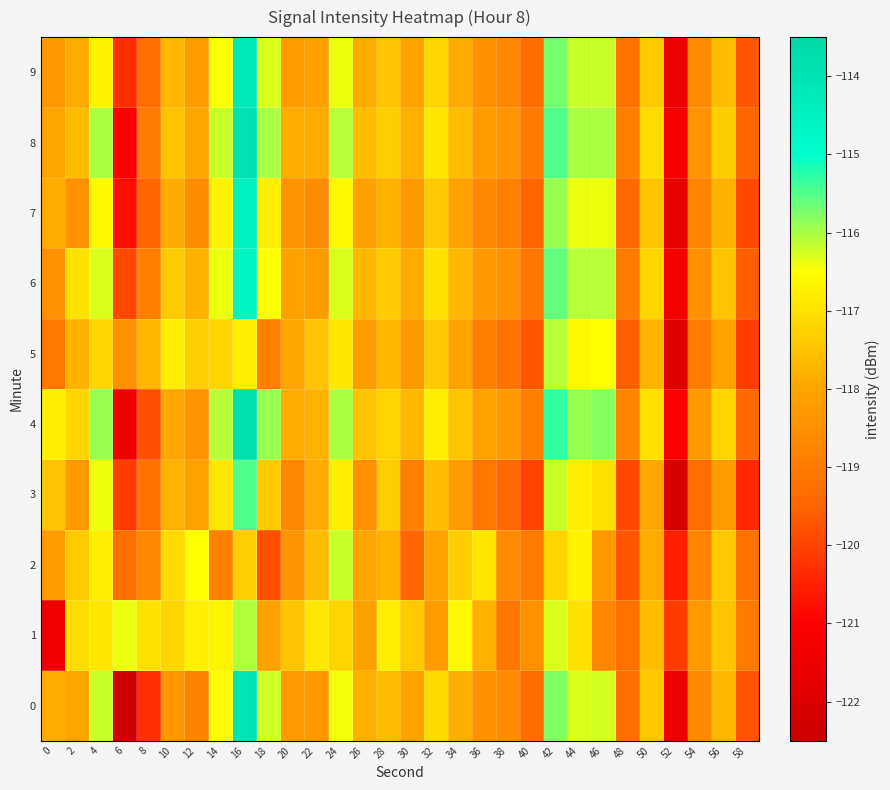

Reading left to right, list all the values displayed in this chart.

0: 0=-117.9	2=-118.0	4=-116.2	6=-122.4	8=-120.3	10=-118.4	12=-118.9	14=-116.5	16=-114.0	18=-116.2	20=-118.3	22=-118.3	24=-116.4	26=-117.8	28=-117.6	30=-118.0	32=-117.1	34=-117.8	36=-118.5	38=-118.6	40=-119.3	42=-115.8	44=-116.3	46=-116.3	48=-119.2	50=-117.4	52=-121.5	54=-118.7	56=-117.7	58=-119.7
1: 0=-121.4	2=-117.1	4=-116.9	6=-116.4	8=-117.0	10=-117.2	12=-116.7	14=-116.7	16=-116.1	18=-118.1	20=-117.5	22=-116.9	24=-117.2	26=-118.1	28=-116.8	30=-117.4	32=-118.2	34=-116.6	36=-117.8	38=-119.1	40=-118.5	42=-116.3	44=-117.0	46=-118.7	48=-119.2	50=-117.6	52=-120.1	54=-118.3	56=-117.5	58=-119.0
2: 0=-118.2	2=-117.4	4=-116.8	6=-119.3	8=-118.7	10=-117.1	12=-116.5	14=-118.9	16=-117.3	18=-119.8	20=-118.4	22=-117.6	24=-116.2	26=-118.0	28=-117.8	30=-119.5	32=-118.1	34=-117.3	36=-116.9	38=-118.6	40=-119.0	42=-117.2	44=-116.7	46=-118.3	48=-119.7	50=-117.9	52=-120.5	54=-118.8	56=-117.4	58=-119.2
3: 0=-117.5	2=-118.3	4=-116.4	6=-120.1	8=-119.2	10=-117.8	12=-118.1	14=-116.9	16=-115.5	18=-117.4	20=-118.7	22=-117.9	24=-116.8	26=-118.5	28=-117.3	30=-118.9	32=-117.6	34=-118.2	36=-119.1	38=-119.4	40=-120.0	42=-116.2	44=-116.8	46=-117.0	48=-119.9	50=-118.0	52=-122.1	54=-119.3	56=-118.2	58=-120.4
4: 0=-116.8	2=-117.2	4=-115.9	6=-121.5	8=-119.8	10=-118.0	12=-118.4	14=-116.1	16=-113.8	18=-115.9	20=-117.9	22=-117.8	24=-116.0	26=-117.5	28=-117.2	30=-117.7	32=-116.8	34=-117.5	36=-118.1	38=-118.3	40=-118.9	42=-115.3	44=-115.9	46=-115.8	48=-118.8	50=-117.0	52=-121.1	54=-118.3	56=-117.2	58=-119.4
5: 0=-119.1	2=-117.8	4=-117.2	6=-118.5	8=-117.7	10=-116.8	12=-117.3	14=-117.2	16=-116.8	18=-118.9	20=-118.0	22=-117.5	24=-116.9	26=-118.2	28=-117.7	30=-118.3	32=-117.4	34=-118.1	36=-118.9	38=-119.2	40=-119.7	42=-116.1	44=-116.6	46=-116.5	48=-119.6	50=-117.8	52=-121.9	54=-119.0	56=-118.1	58=-120.1
6: 0=-118.5	2=-117.0	4=-116.3	6=-119.9	8=-118.9	10=-117.4	12=-117.8	14=-116.4	16=-114.6	18=-116.5	20=-118.1	22=-118.2	24=-116.3	26=-117.7	28=-117.4	30=-117.9	32=-117.0	34=-117.7	36=-118.3	38=-118.5	40=-119.1	42=-115.6	44=-116.1	46=-116.1	48=-119.0	50=-117.2	52=-121.3	54=-118.5	56=-117.5	58=-119.6
7: 0=-117.9	2=-118.5	4=-116.6	6=-120.8	8=-119.5	10=-117.9	12=-118.6	14=-116.7	16=-114.5	18=-116.8	20=-118.4	22=-118.6	24=-116.6	26=-118.1	28=-117.8	30=-118.3	32=-117.4	34=-118.1	36=-118.7	38=-118.9	40=-119.5	42=-115.9	44=-116.4	46=-116.4	48=-119.4	50=-117.5	52=-121.7	54=-118.8	56=-117.8	58=-119.9
8: 0=-118.0	2=-117.6	4=-116.0	6=-121.0	8=-119.0	10=-117.5	12=-118.0	14=-116.2	16=-113.9	18=-116.0	20=-117.9	22=-117.9	24=-116.1	26=-117.6	28=-117.3	30=-117.8	32=-116.9	34=-117.6	36=-118.2	38=-118.4	40=-119.0	42=-115.5	44=-116.0	46=-116.0	48=-118.9	50=-117.1	52=-121.2	54=-118.4	56=-117.3	58=-119.5
9: 0=-118.3	2=-117.9	4=-116.7	6=-120.3	8=-119.3	10=-117.7	12=-118.2	14=-116.5	16=-114.2	18=-116.3	20=-118.2	22=-118.1	24=-116.4	26=-117.9	28=-117.5	30=-118.1	32=-117.2	34=-117.9	36=-118.5	38=-118.7	40=-119.3	42=-115.7	44=-116.2	46=-116.2	48=-119.2	50=-117.4	52=-121.5	54=-118.6	56=-117.6	58=-119.7